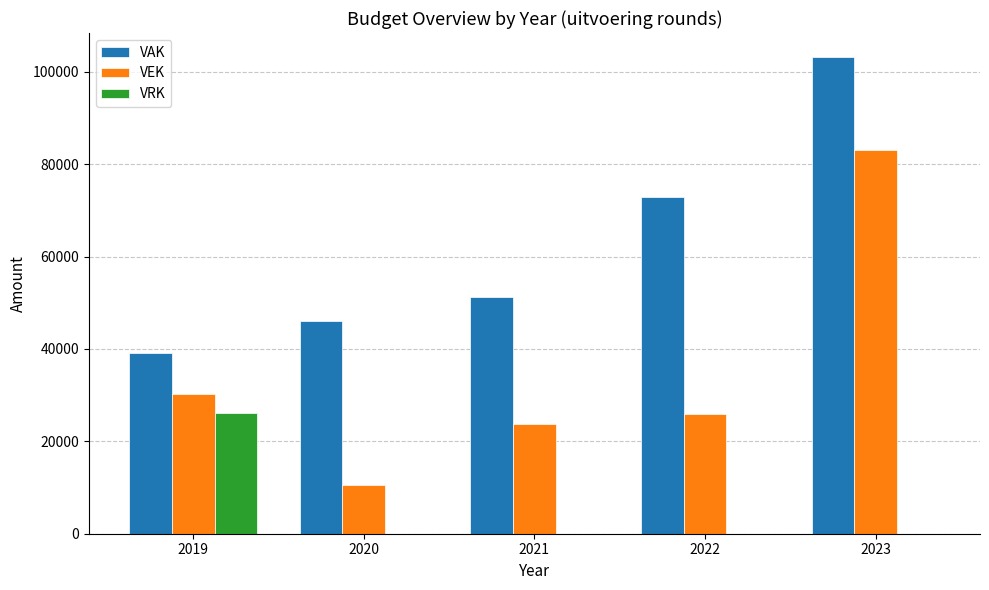

Which series has the widest spread of values?

VEK